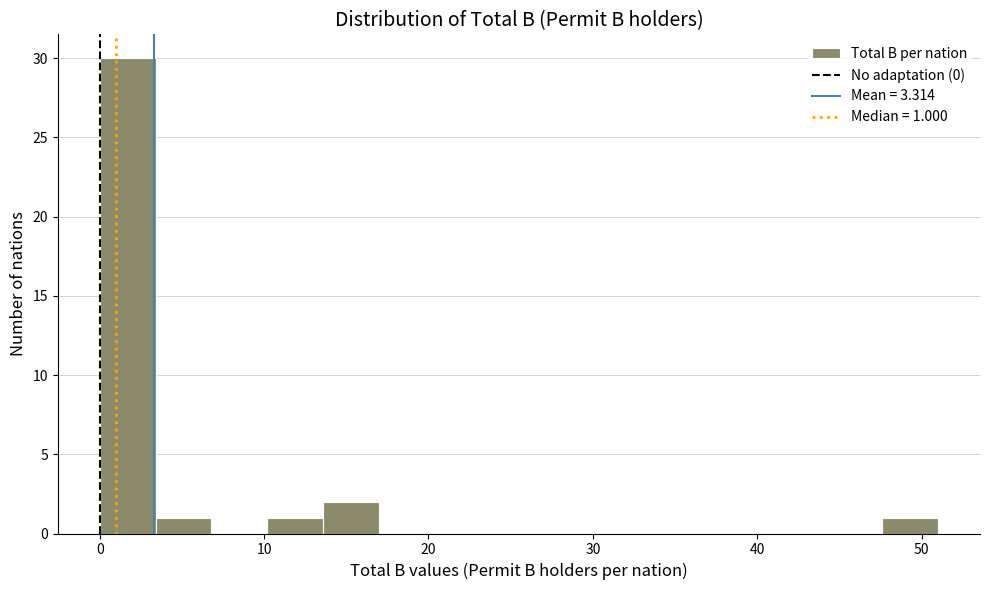

Around what value on the x-axis is the tallest bar? Give the approximate position of its centre, as read against the axis.

2